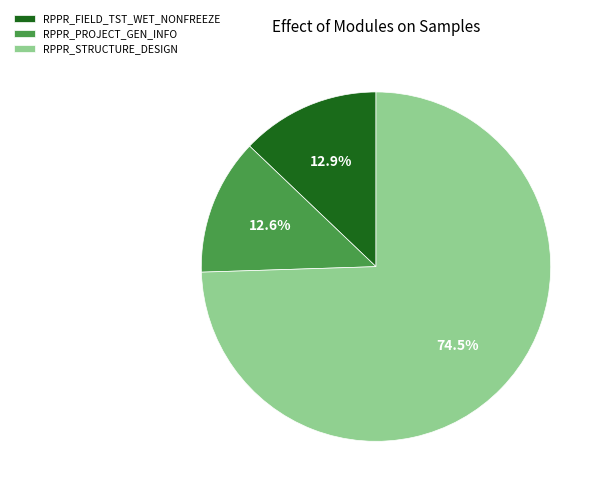

Which category accounts for the majority?

RPPR_STRUCTURE_DESIGN